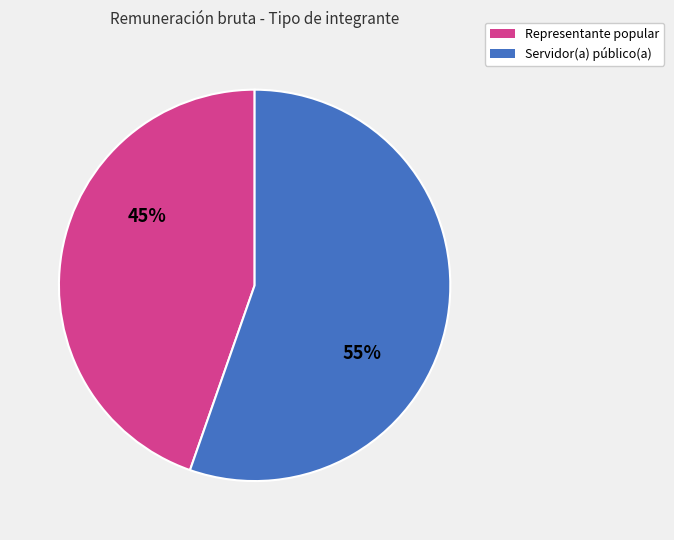

How many slices are in this pie chart?

2